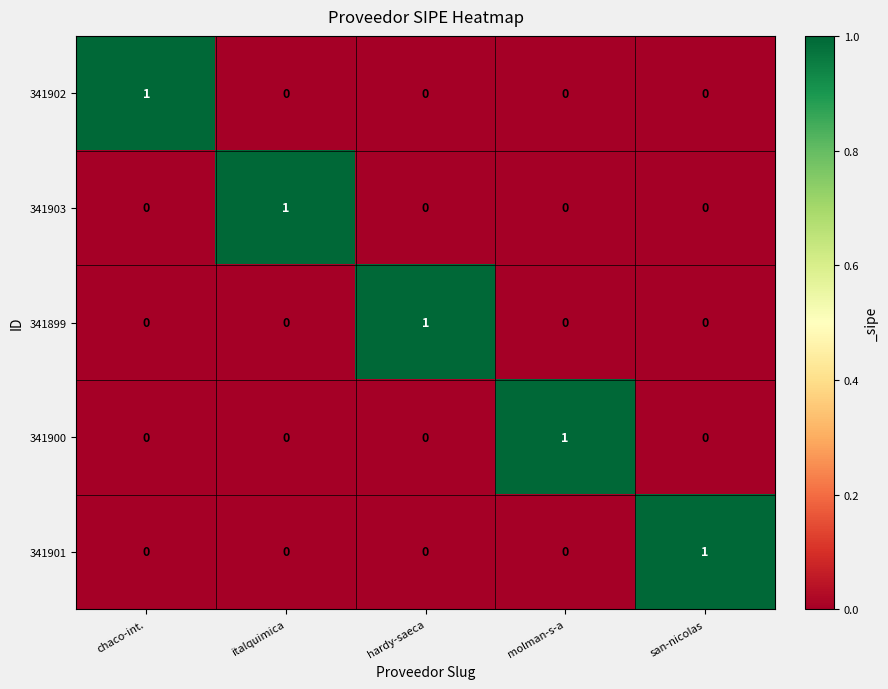

Count the 341900 values in the range 0 to 1.

5